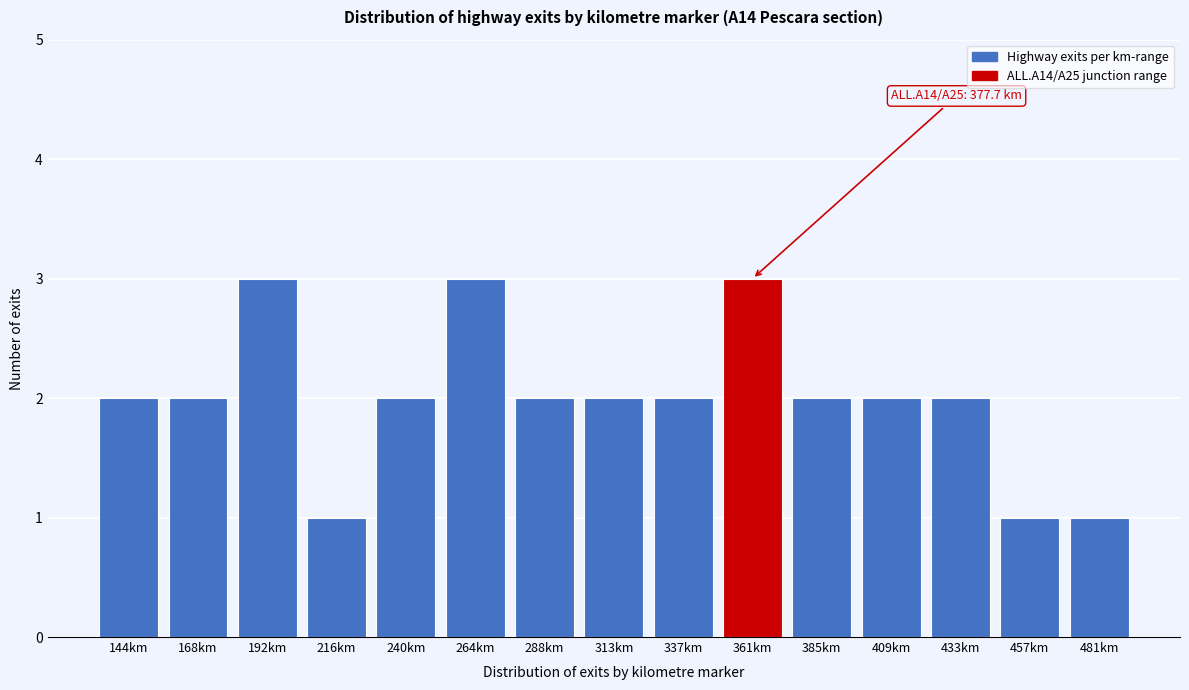

Reading right to left, transcribe all the data shown in this chart.

481km=1	457km=1	433km=2	409km=2	385km=2	361km=3	337km=2	313km=2	288km=2	264km=3	240km=2	216km=1	192km=3	168km=2	144km=2